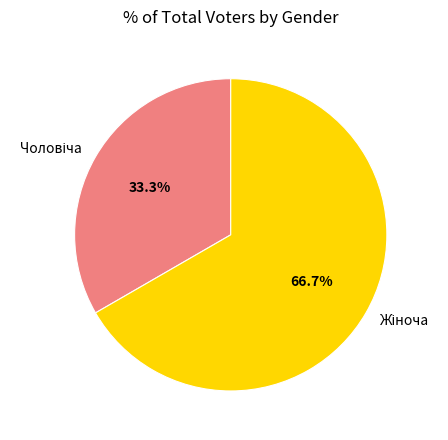

Is there a majority slice in this chart?

Yes